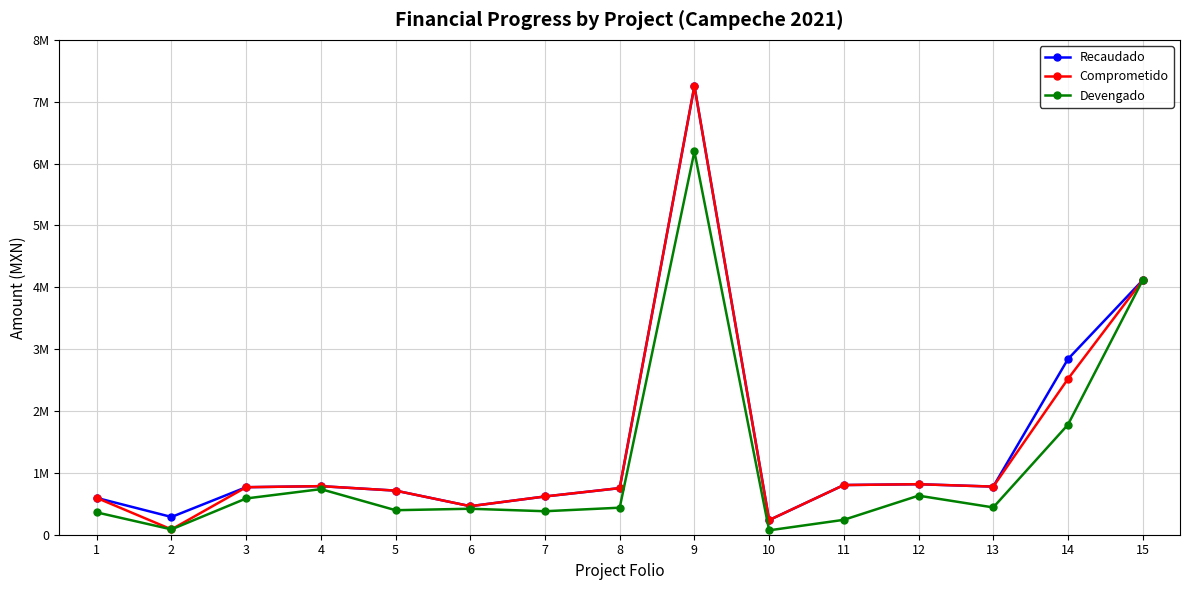

Is this an area chart (filled region under the line)?

No